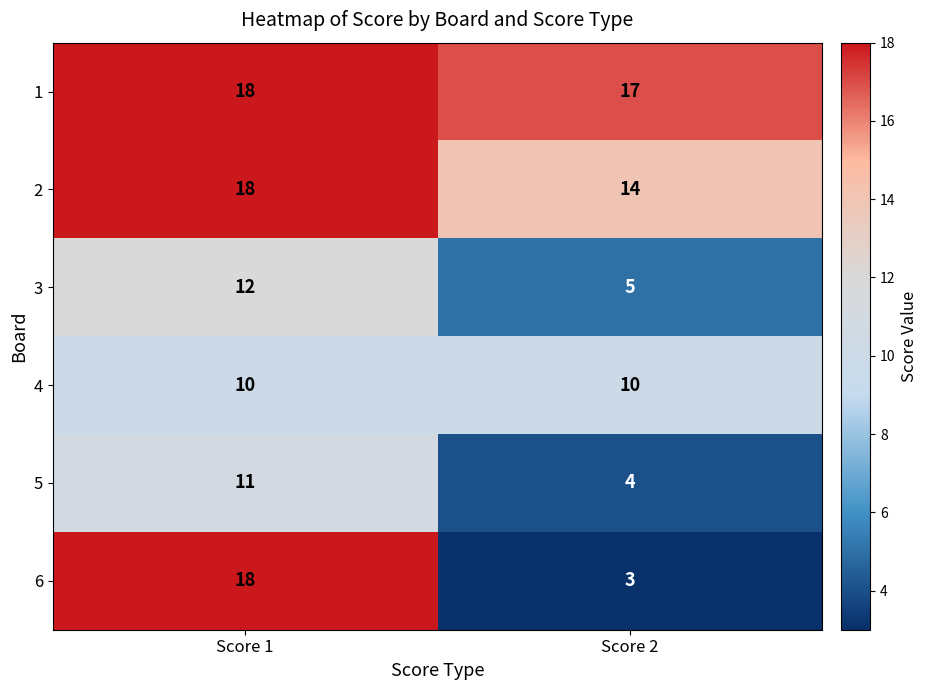

At how many categories does at least one series exceed 13?

2